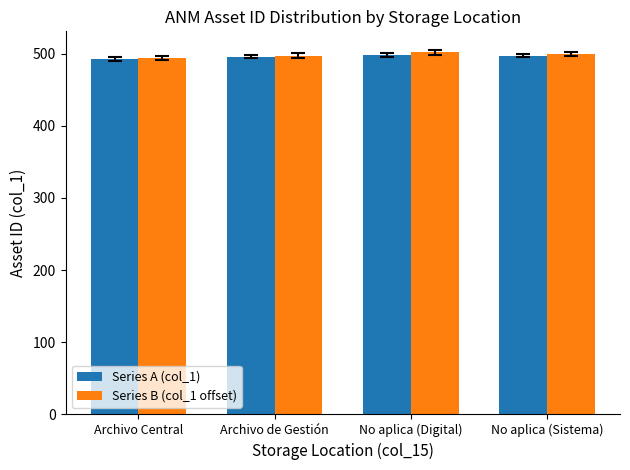

True or false: Series A (col_1) has a value of 140.1 at No aplica (Sistema).

False